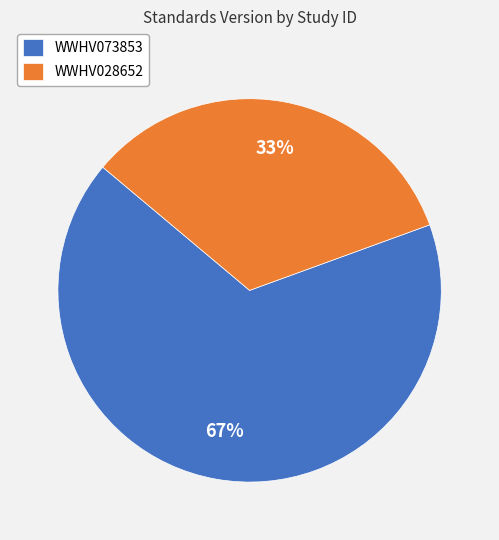

To the nearest percent, what is the combined percentage of WWHV073853 and WWHV028652?

100%